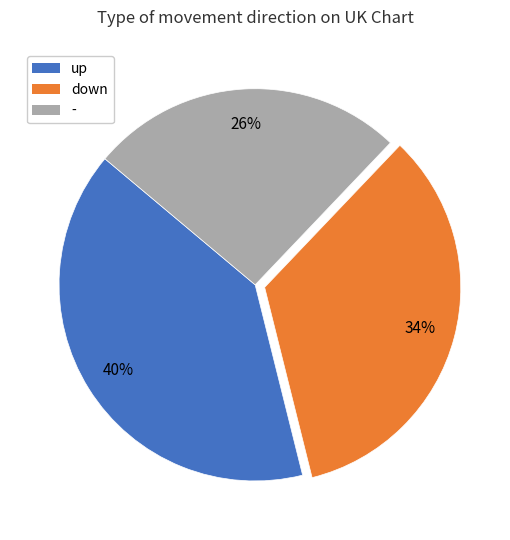

To the nearest percent, what percentage of the pie is up?

40%